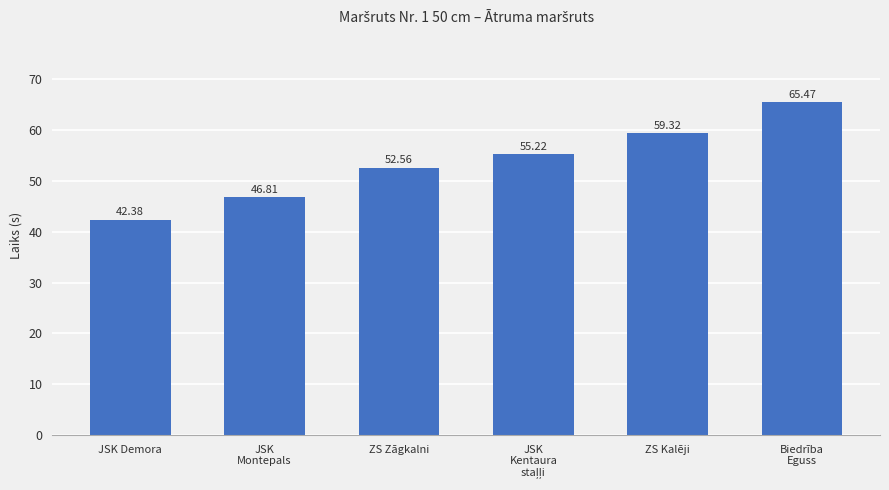

How many values exceed 55?

3